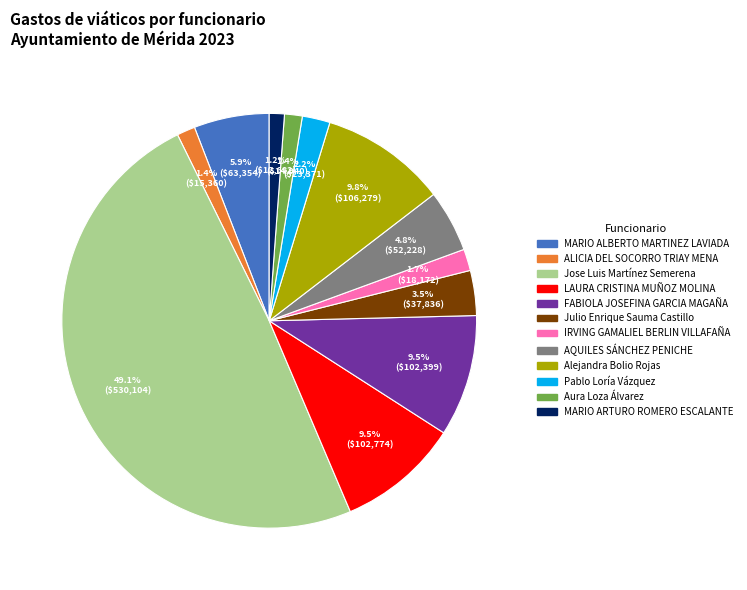

To the nearest percent, what portion does MARIO ARTURO ROMERO ESCALANTE represent?

1%